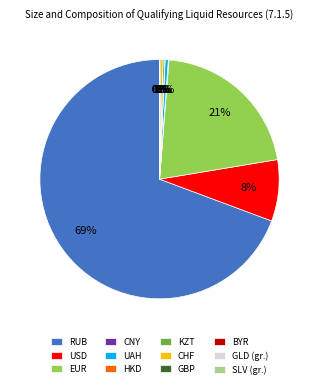

Which slice is the largest?

RUB